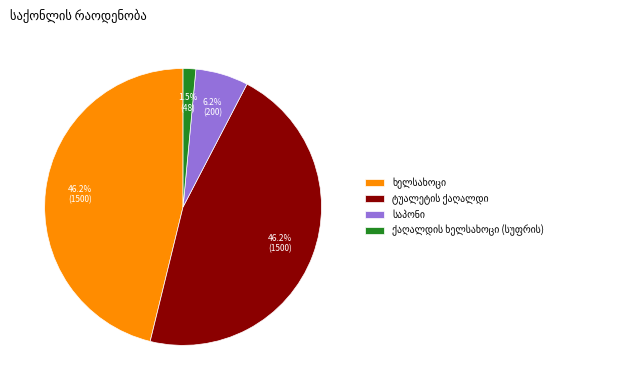

Is there any slice that represents more than half of the pie?

No